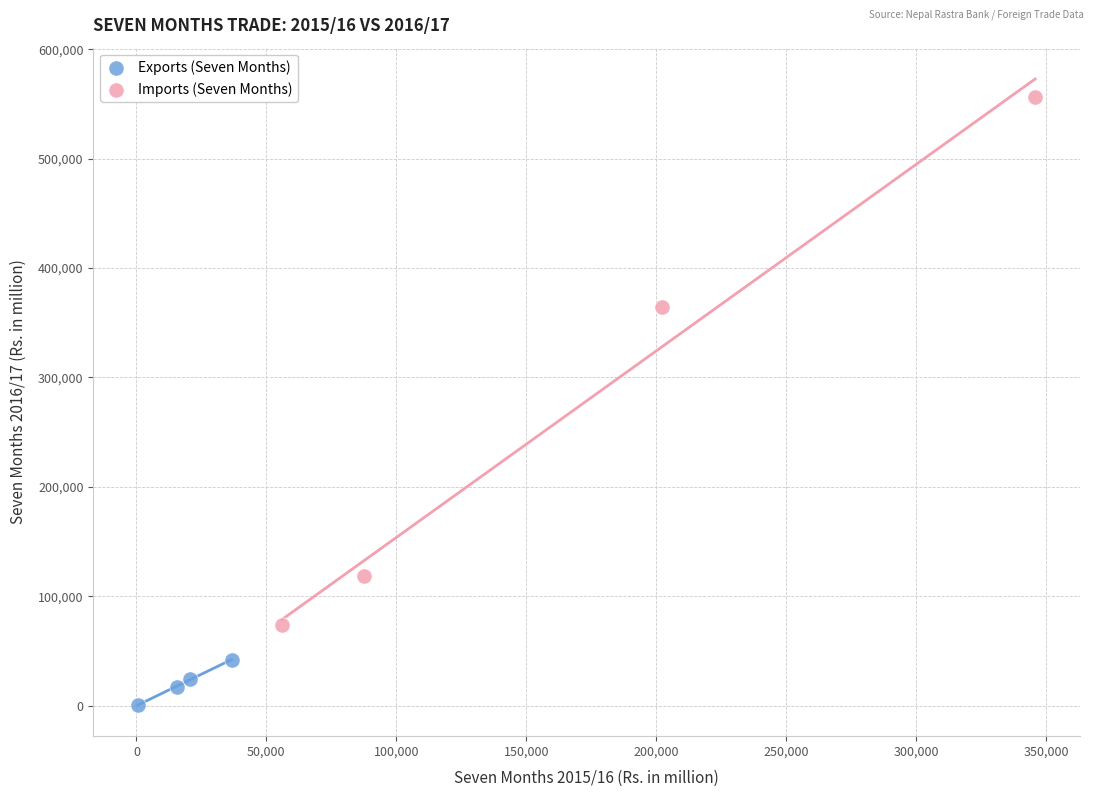

Which series reaches the minimum Y coordinate?

Exports (Seven Months)